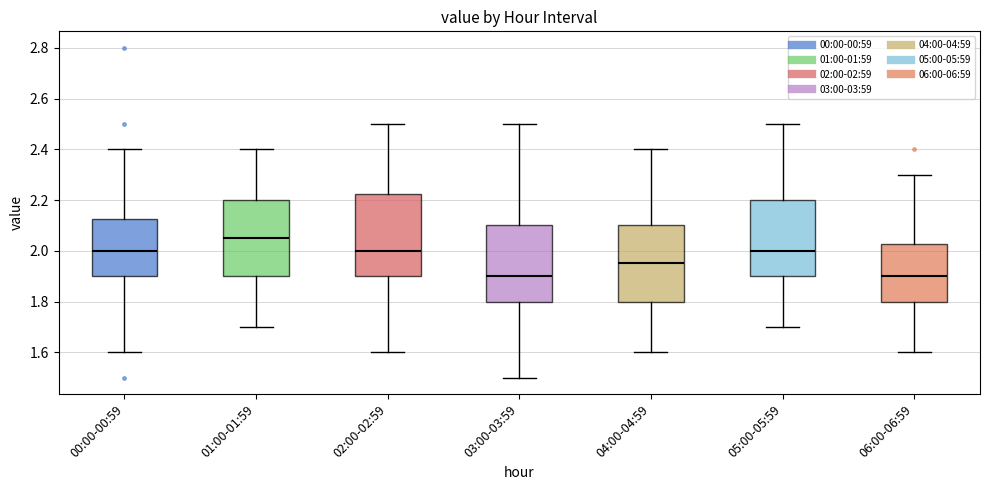

Which box's median line is the highest?

01:00-01:59